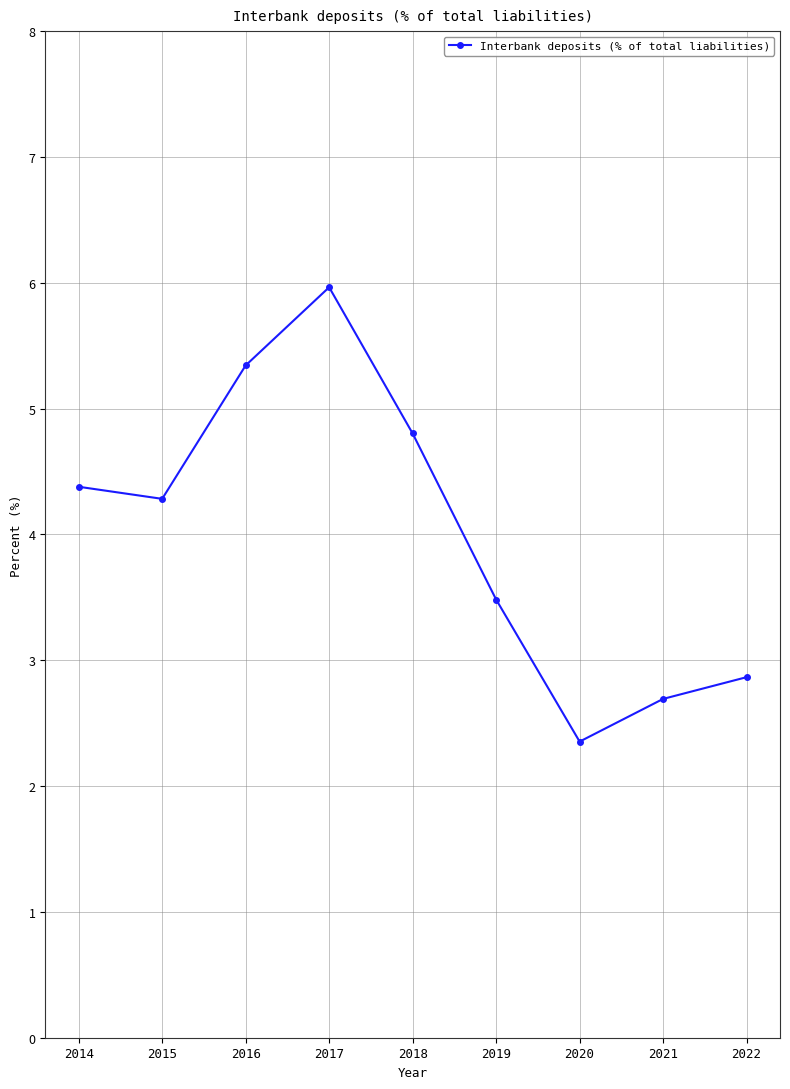

What is the change in value from 2015 to 2016?

+1.1